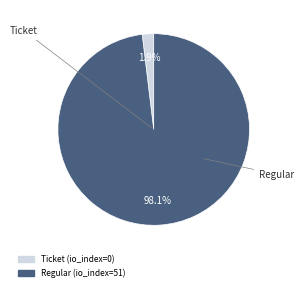

To the nearest percent, what is the average slice percentage?

50%